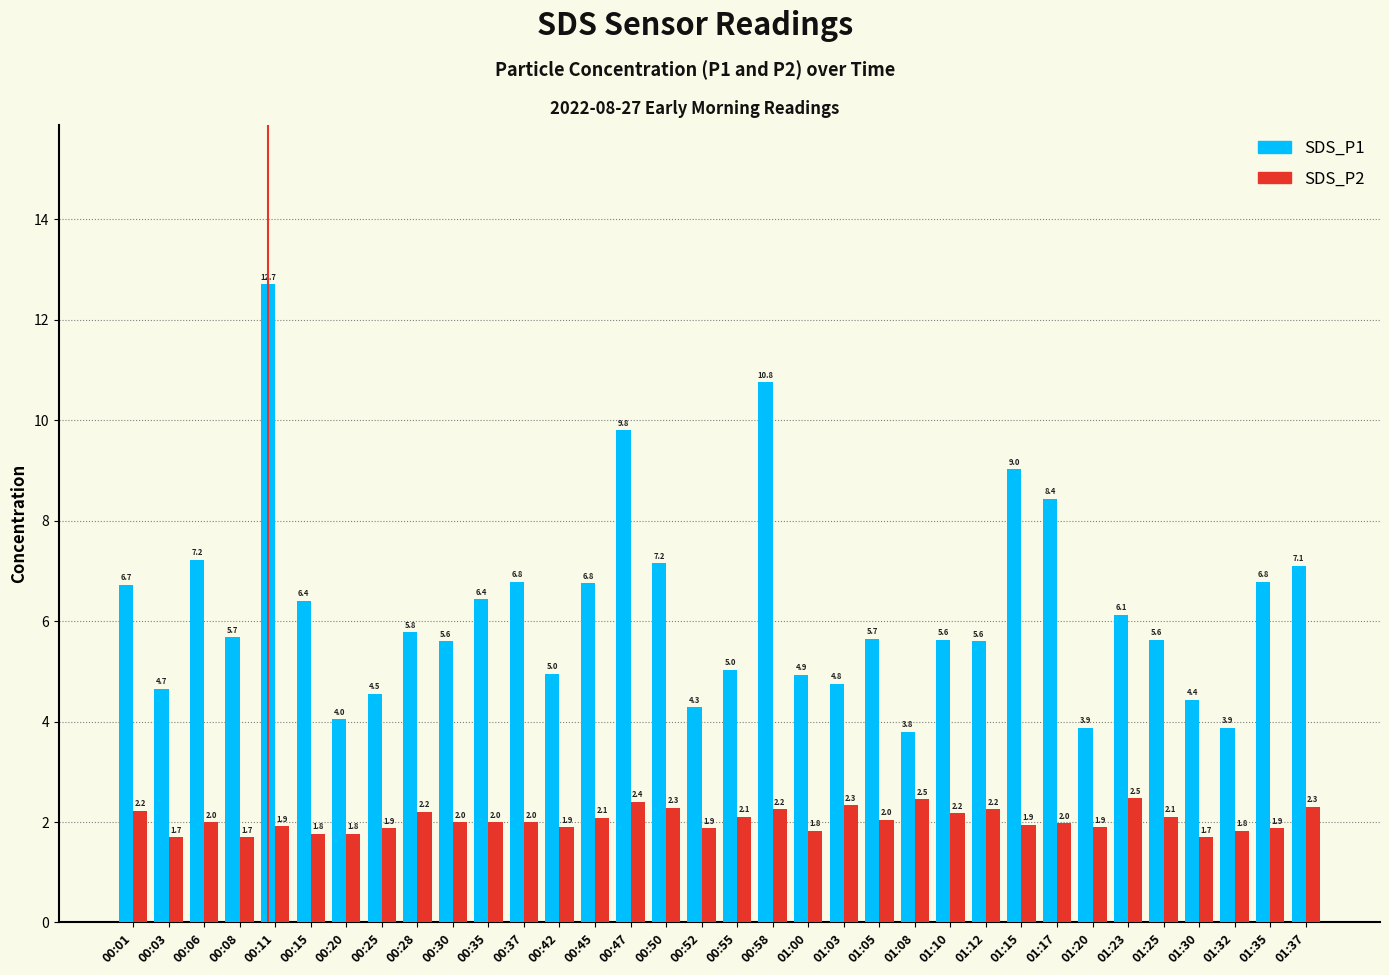

What is the sum of all SDS_P1 values?

210.9